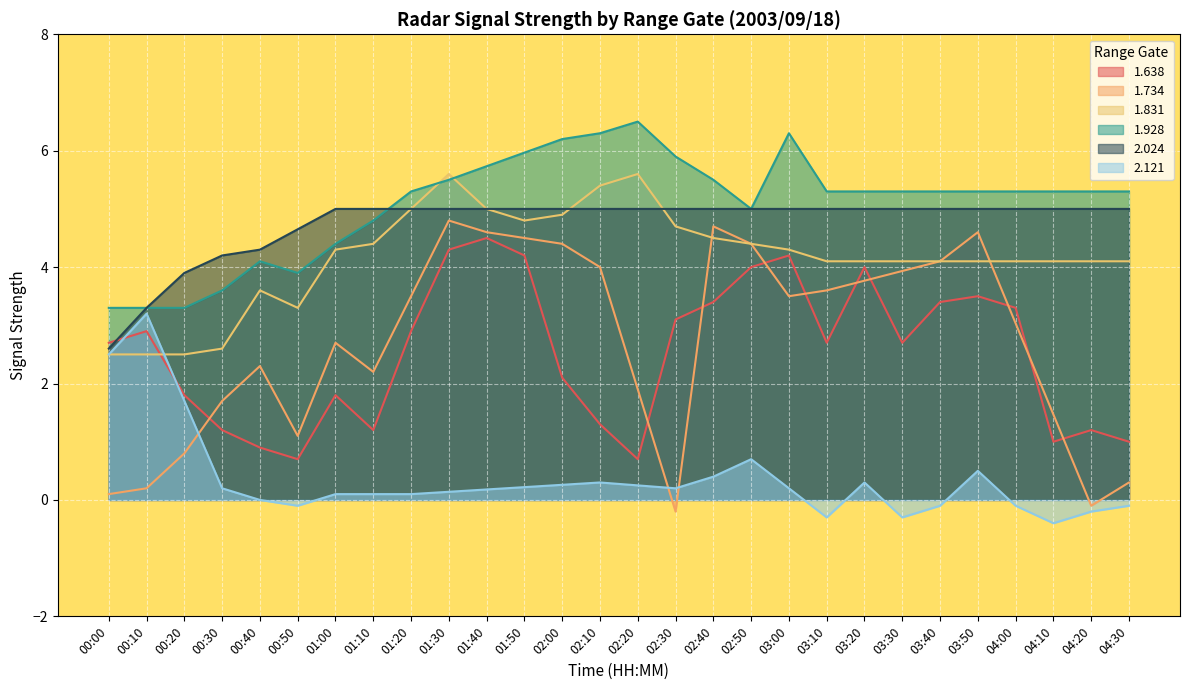

True or false: 1.638 has a value of 3.5 at 02:00.

False